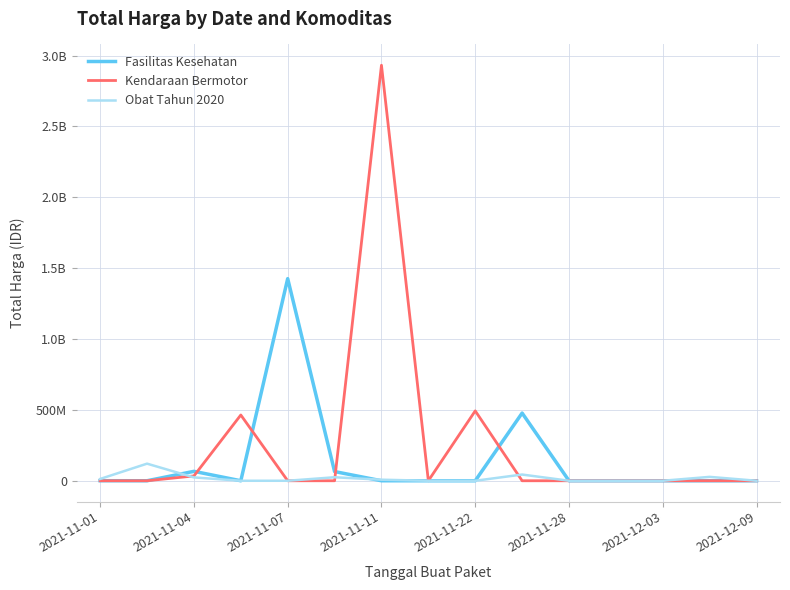

Does the chart display data point markers on the line(s)?

No